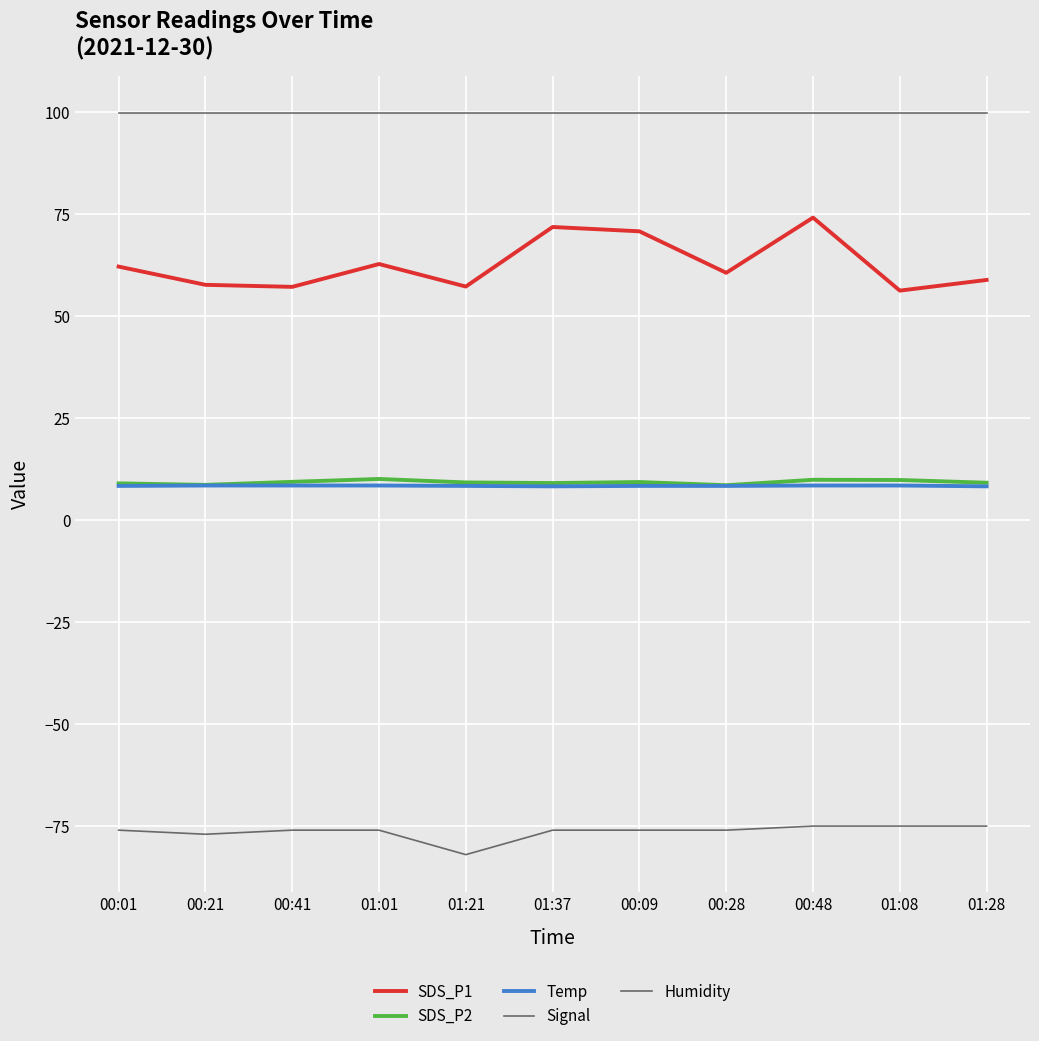

At which category does SDS_P1 reach its first local valley?

00:41